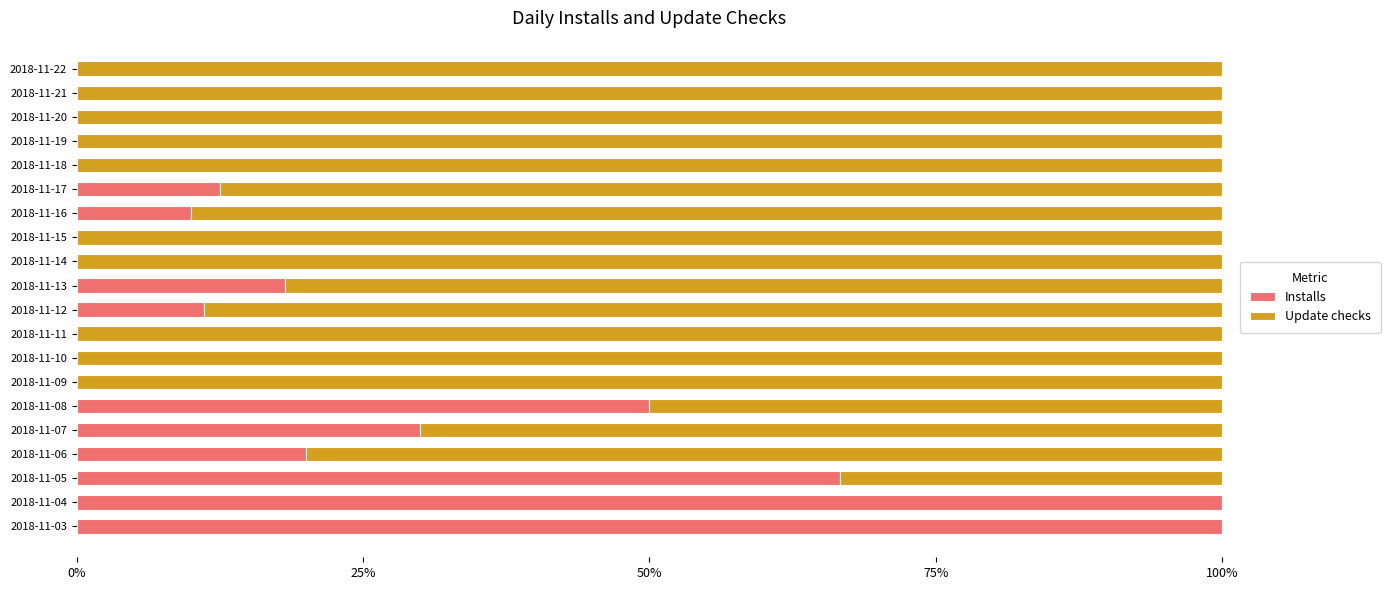

What is the sum of the Installs values at 2018-11-05 and 2018-11-09?

66.7